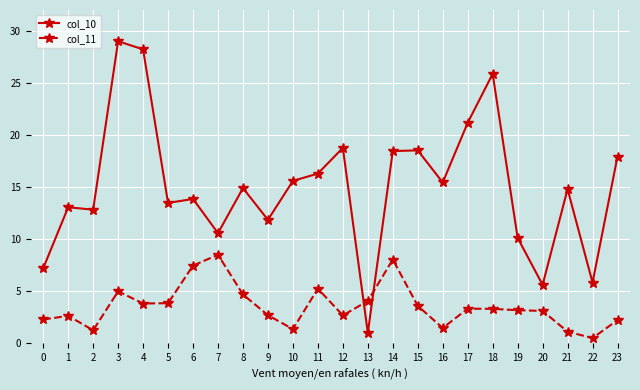

The value of col_10 at 17 is 27.9. True or false?

False